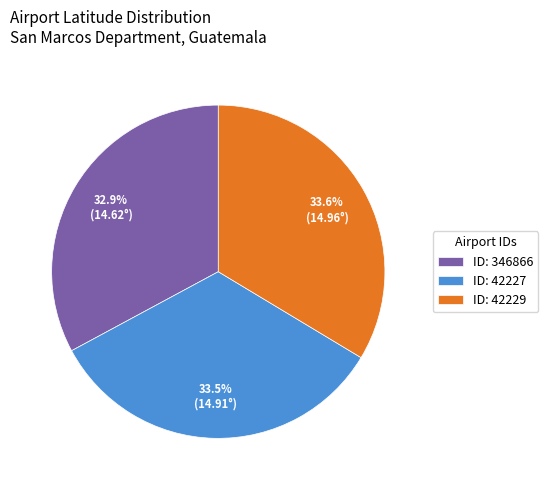

Count the number of slices in the pie.

3